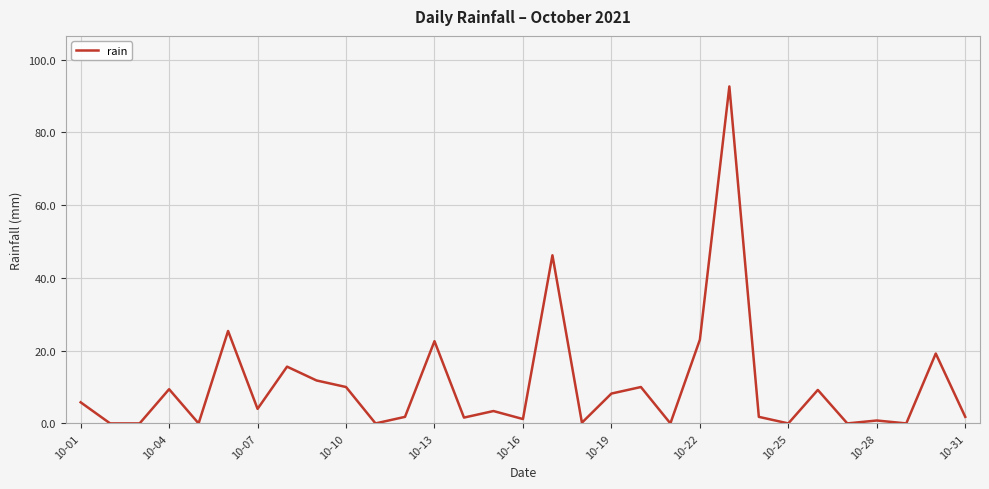

What is the maximum value shown in the chart?

92.6